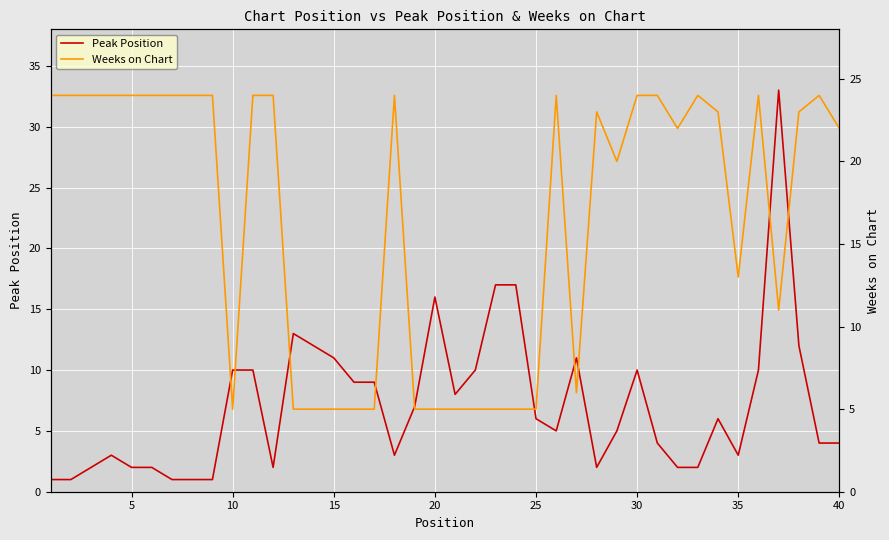

At how many categories does at least one series exceed 13?

28